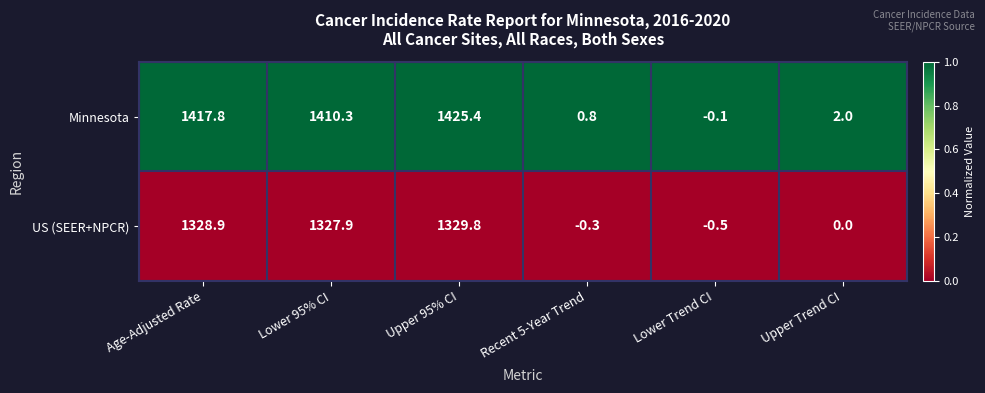

Which series has the widest spread of values?

Minnesota